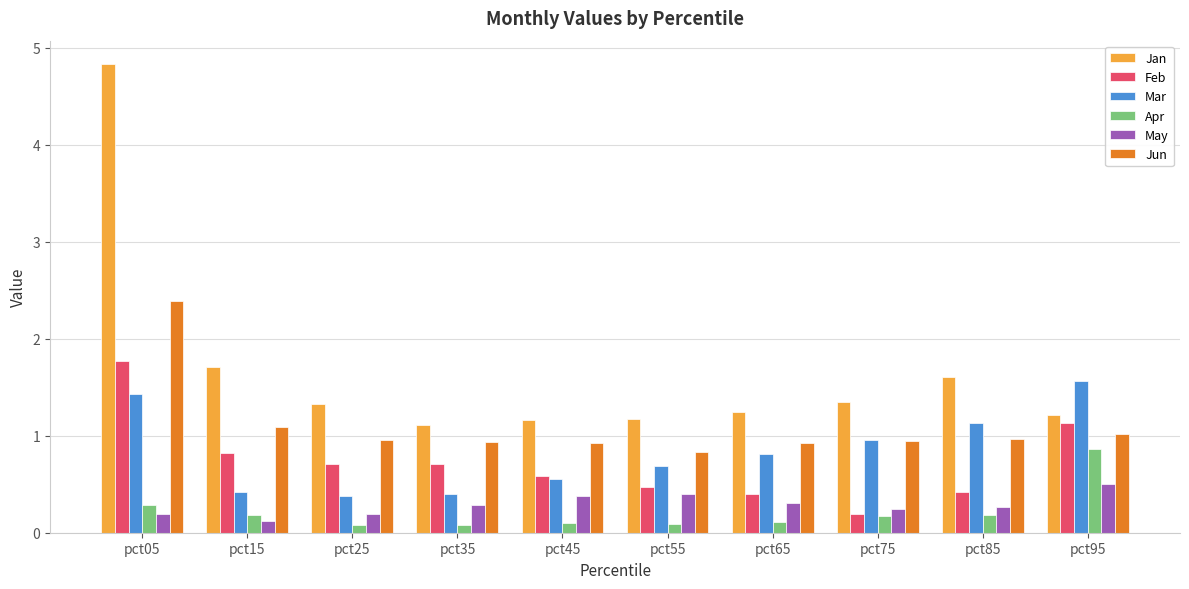

How many bars are there in total?

60